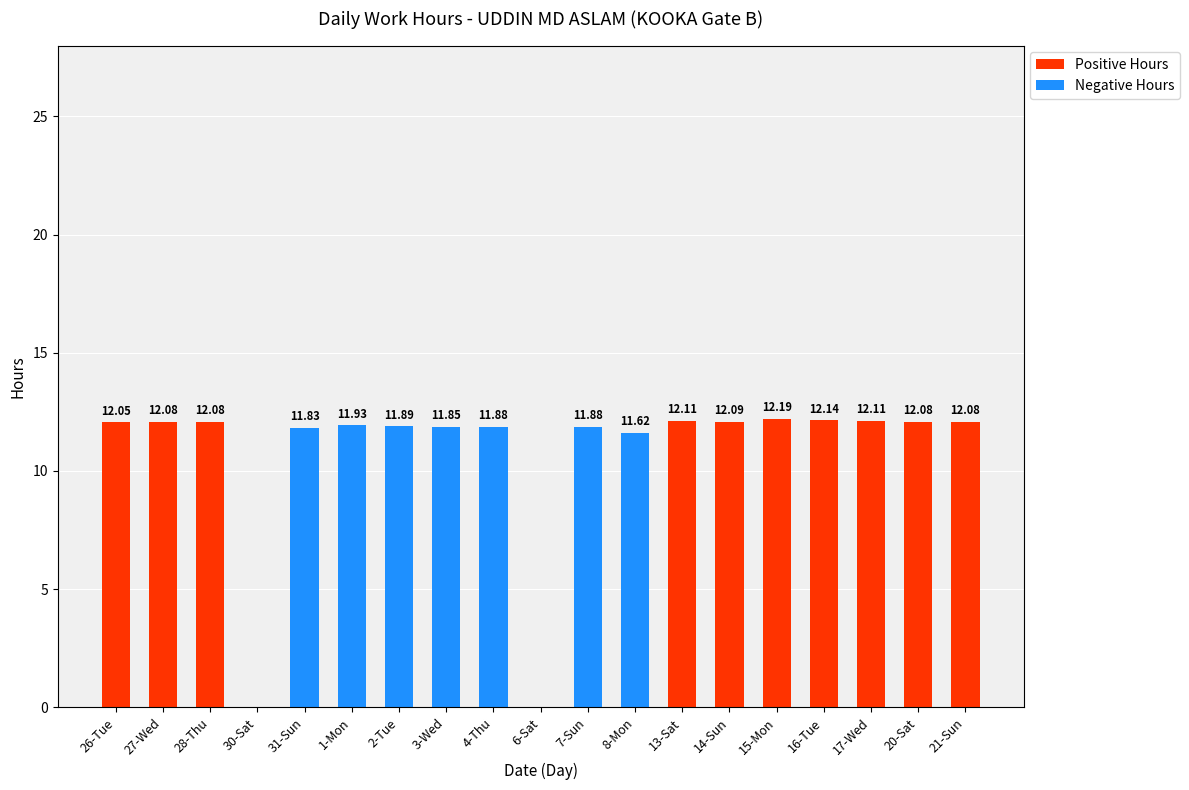

What is the total value across all series at 8-Mon?

11.6